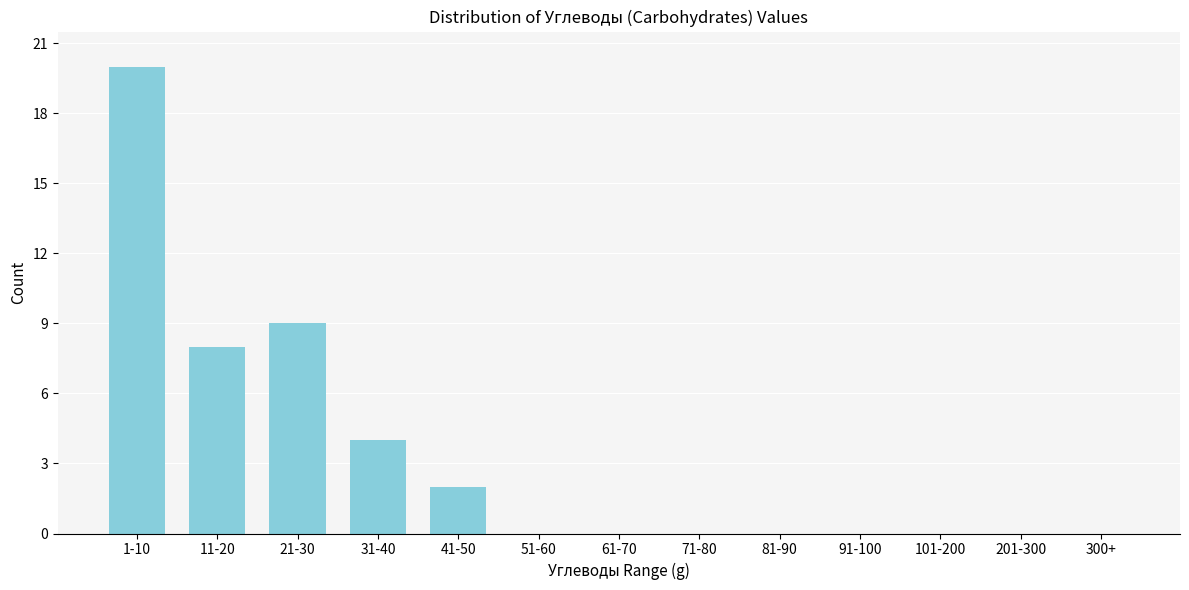

Reading left to right, what are all the values shown in this chart?

1-10=20	11-20=8	21-30=9	31-40=4	41-50=2	51-60=0	61-70=0	71-80=0	81-90=0	91-100=0	101-200=0	201-300=0	300+=0